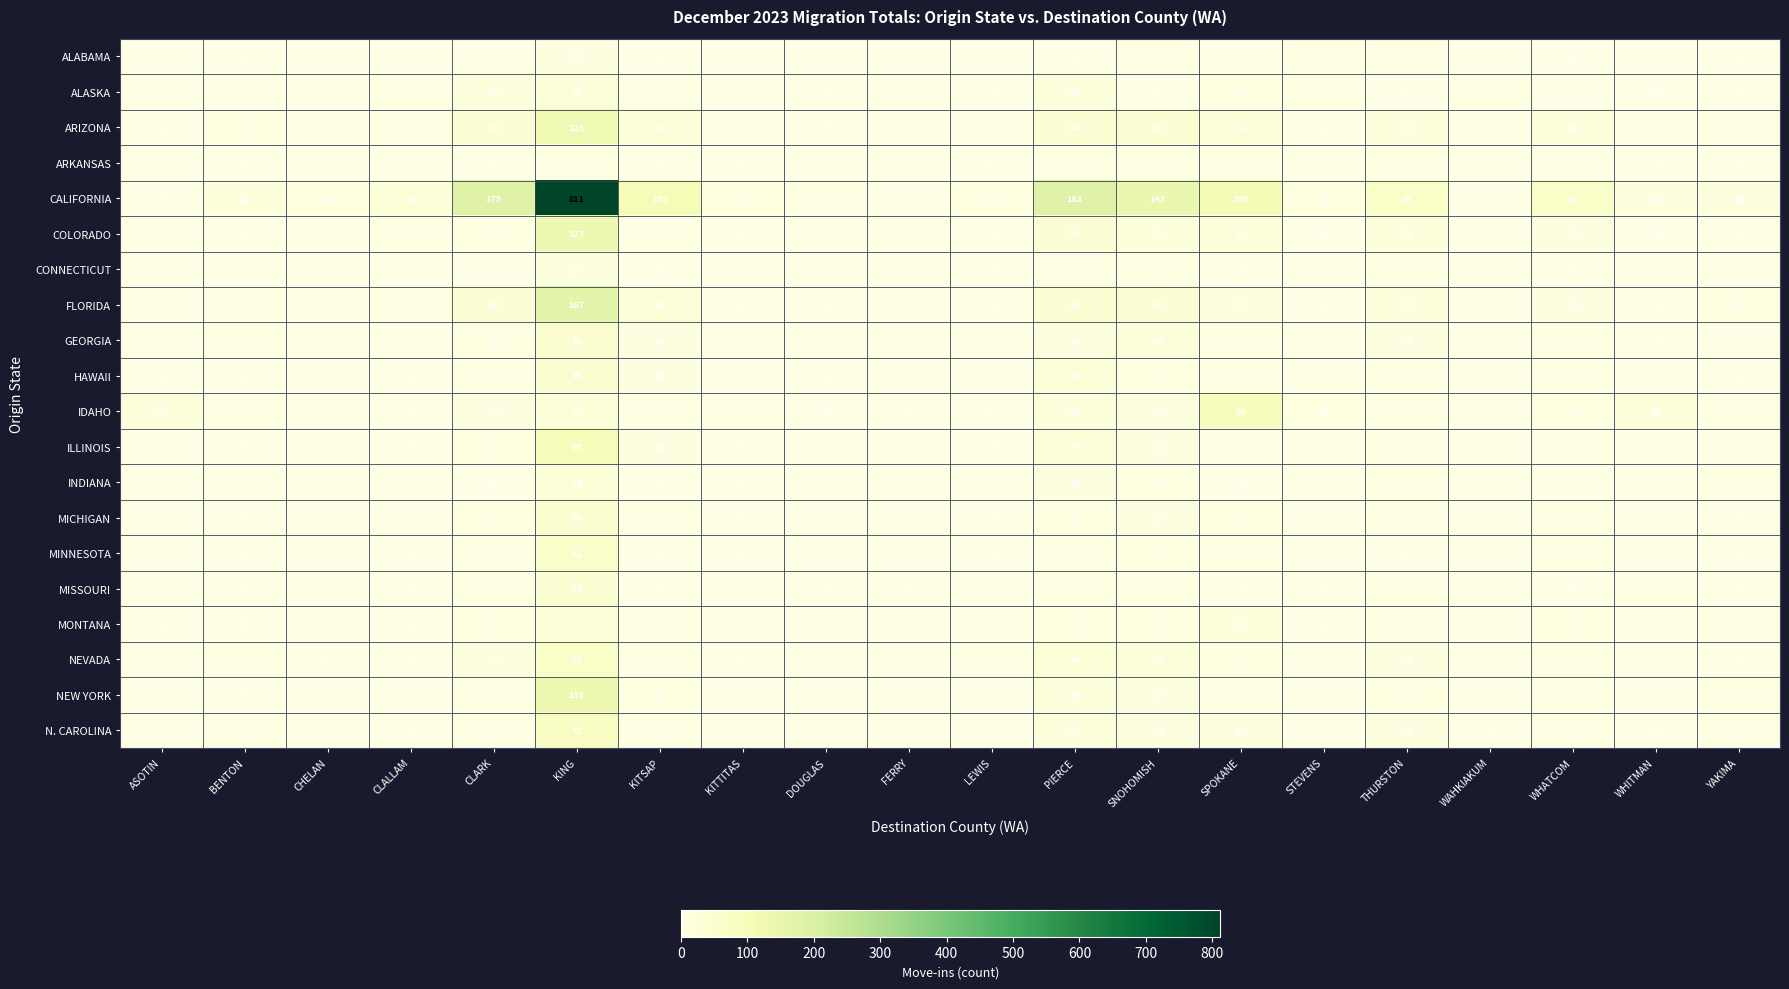

What is the maximum value shown in the chart?

811